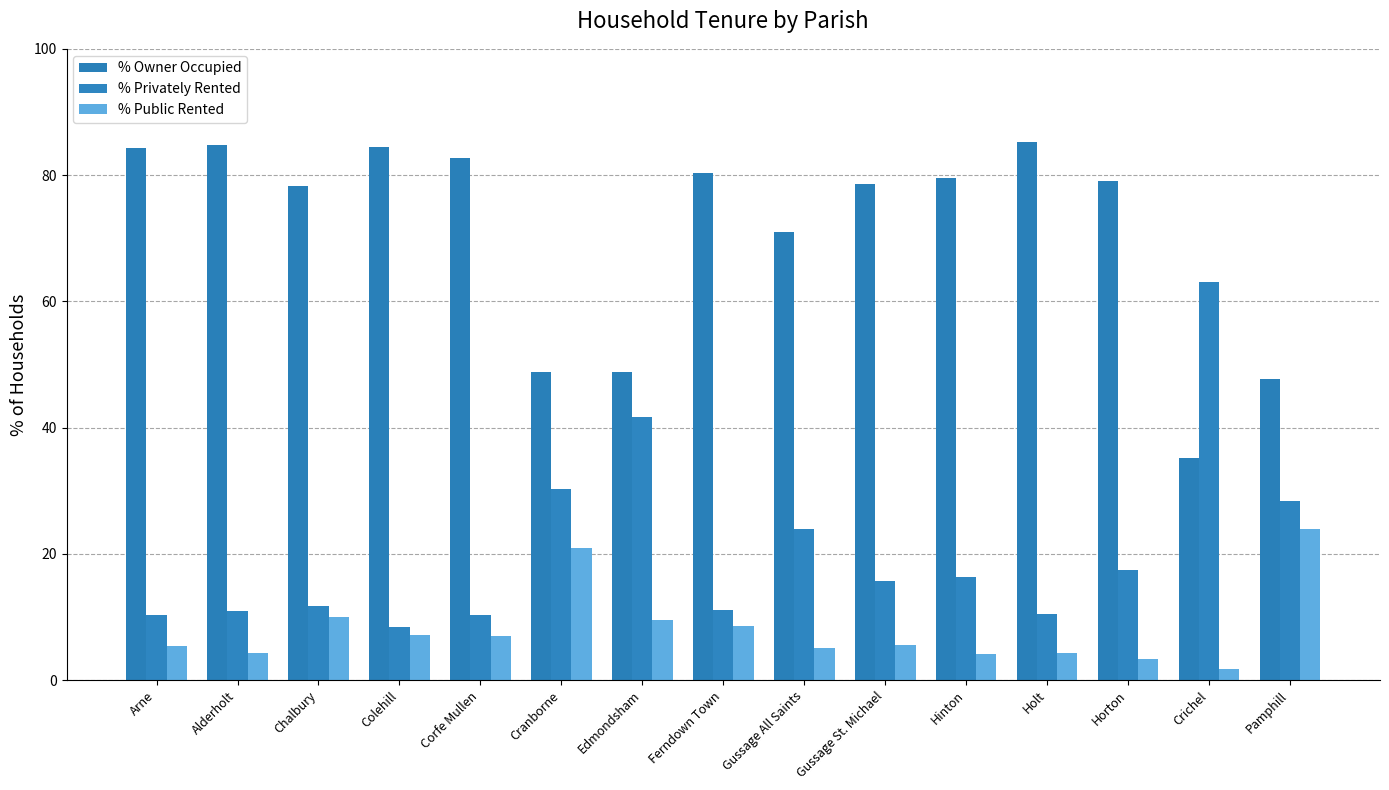

How many bars are there in each group?

3